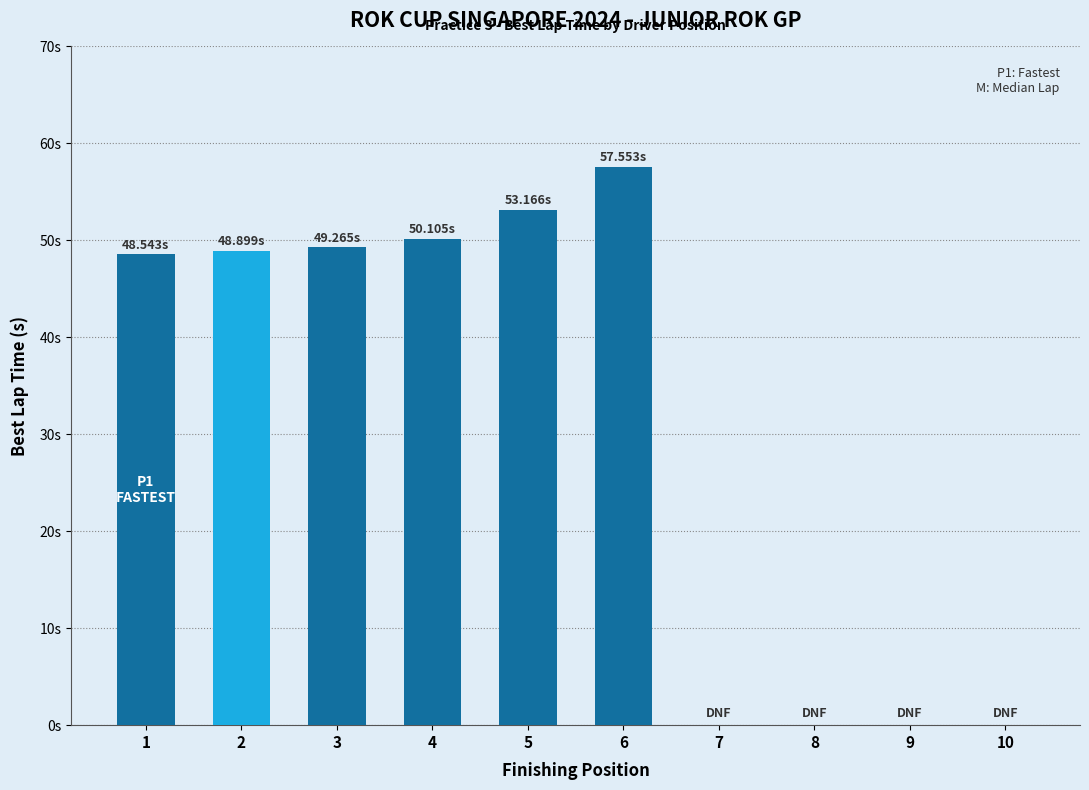

What is the difference between the values at 10 and 1?

48.5